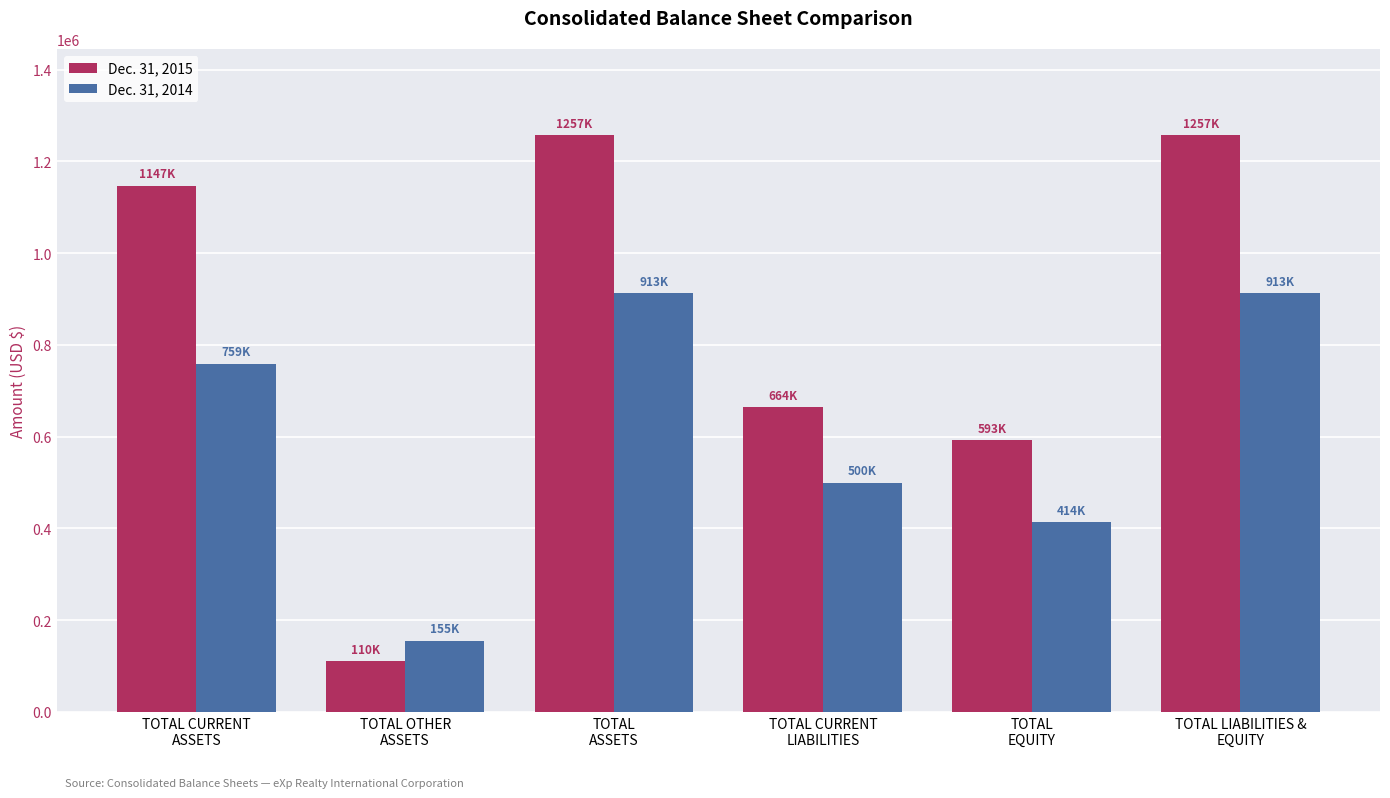

How many bars are there in total?

12